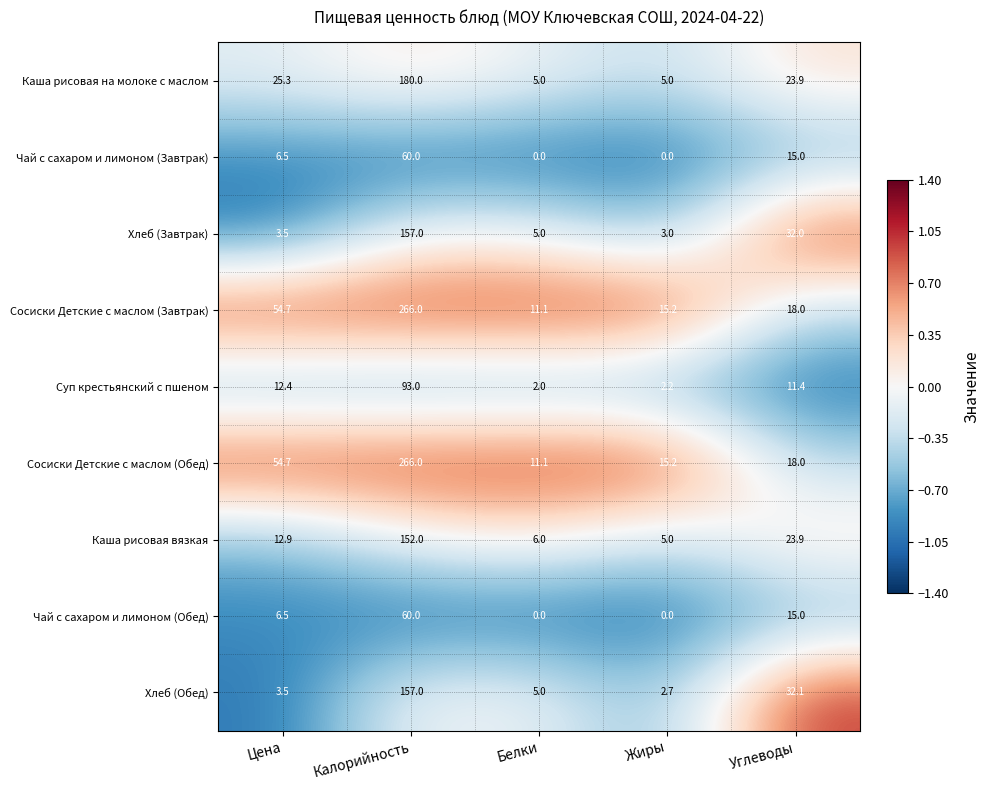

At how many categories does at least one series exceed 0?

5